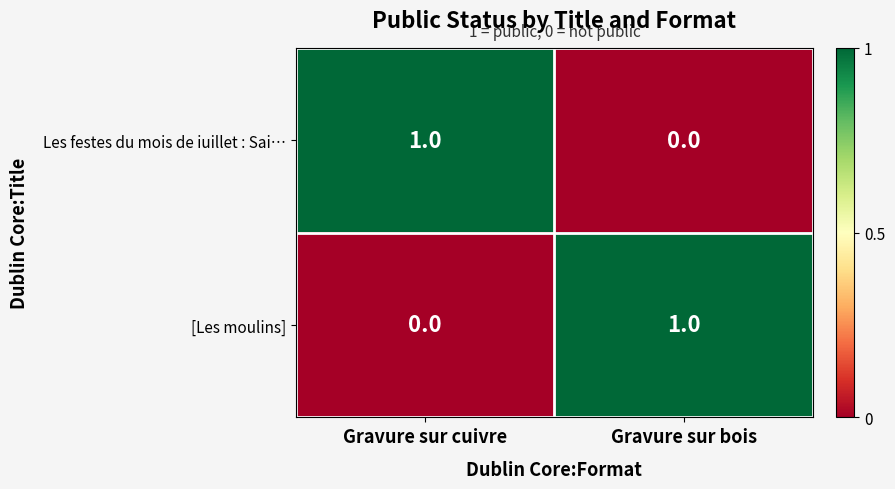

Rank the categories by [Les moulins] value from highest to lowest.

Gravure sur bois, Gravure sur cuivre